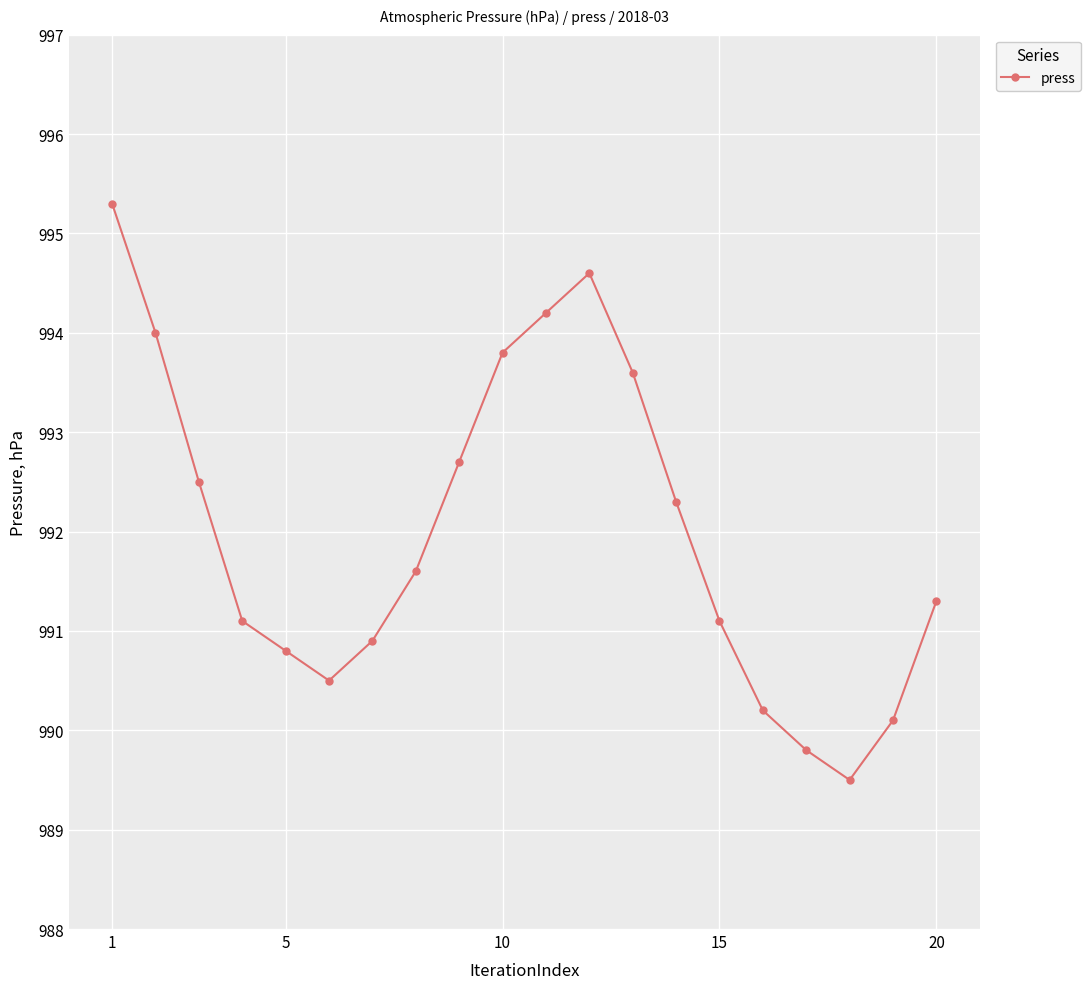

How many interior local valleys (lower than both neighbors) does the data have?

2